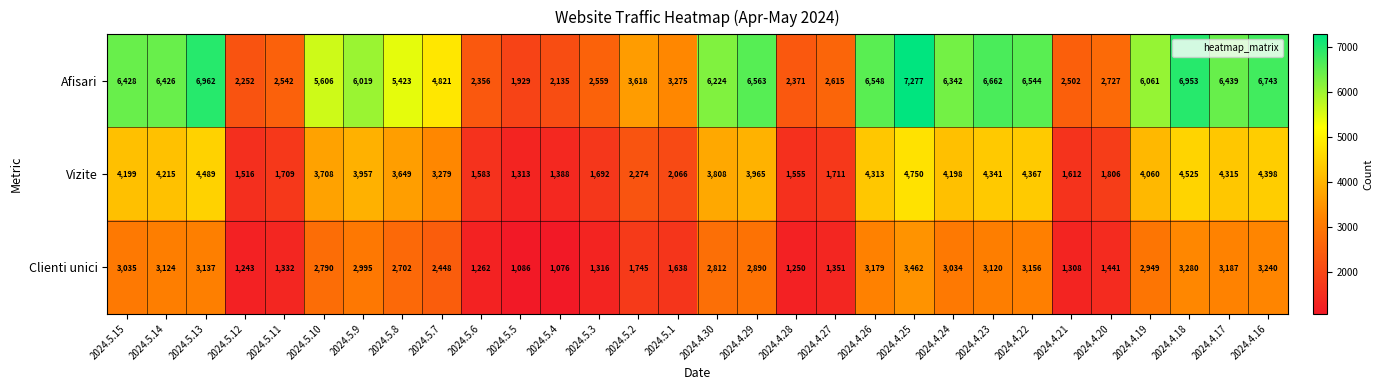

What value does the Afisari series have at 2024.4.16?

6743